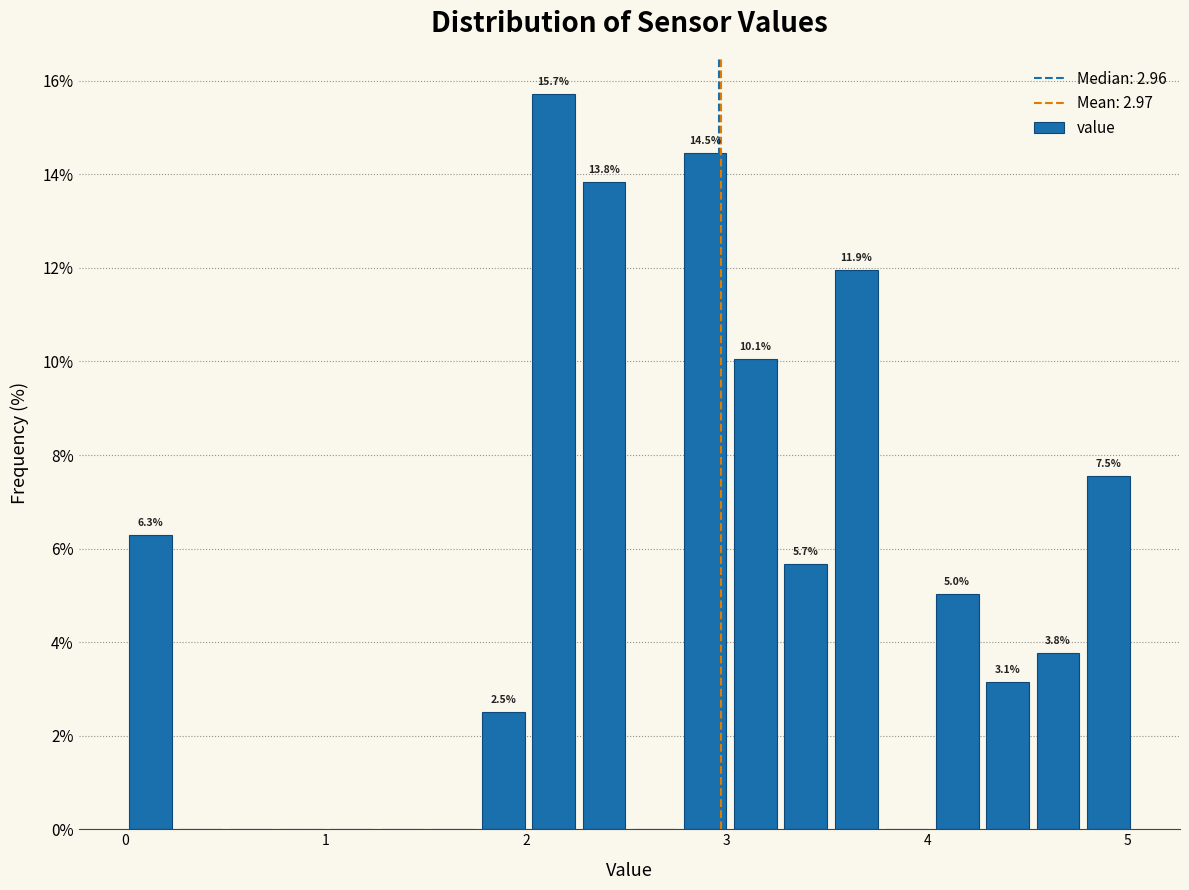

Read against the x-axis, roughly where is the centre of the tallest bar?

2.1